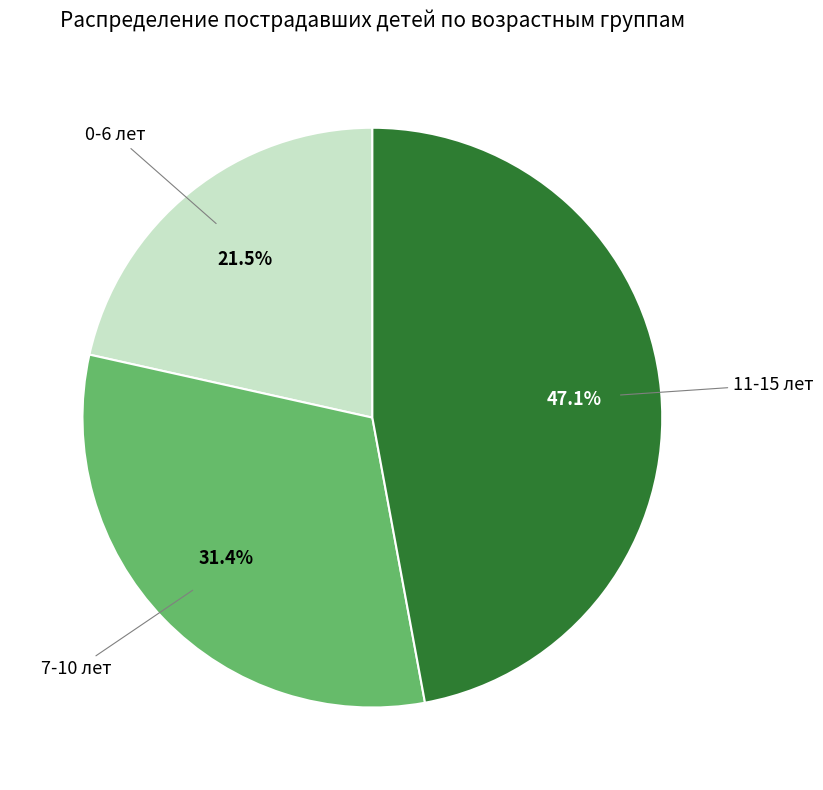

To the nearest percent, what is the difference between the largest and smallest slice percentages?

26%